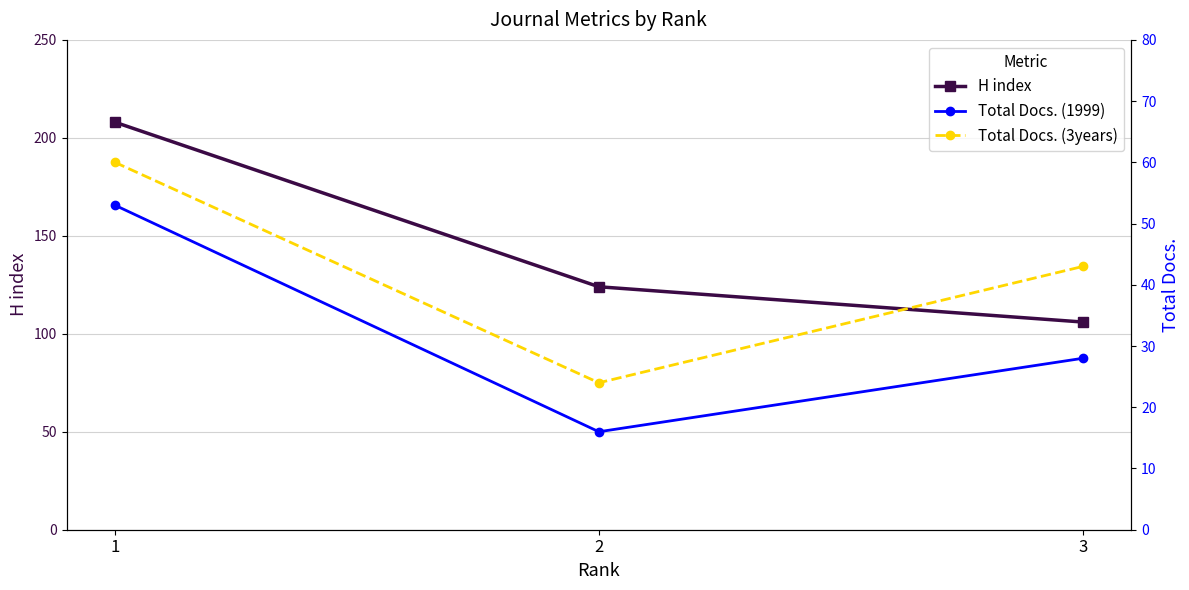

Between 2 and 1, which is larger?

1